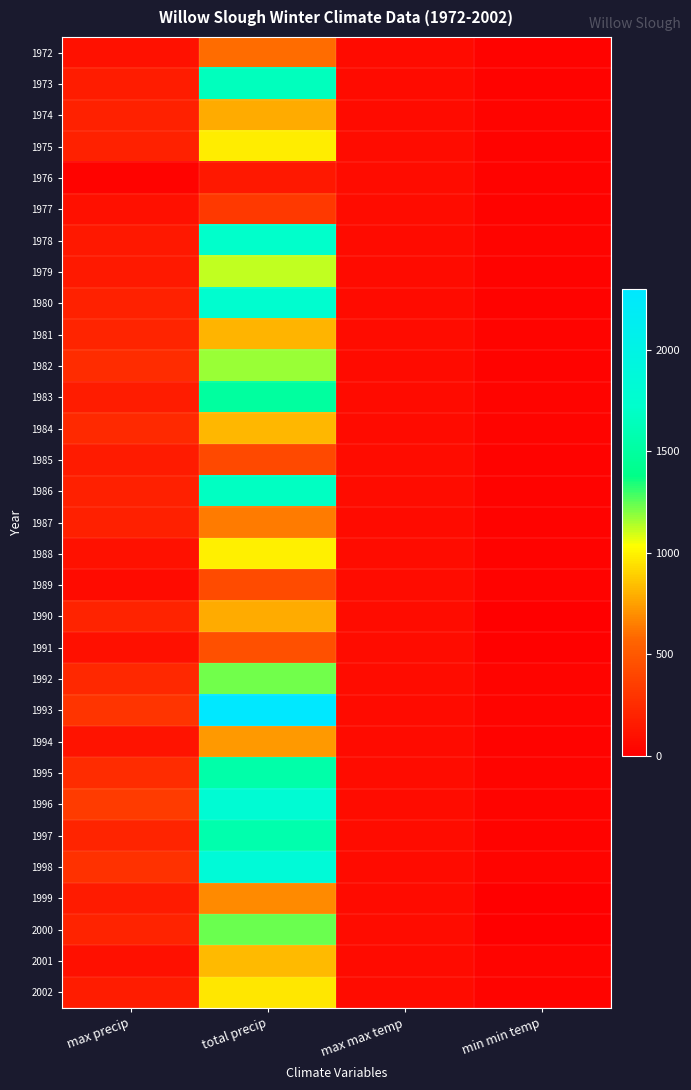

What is the difference between the highest and lowest values at max precip?

314